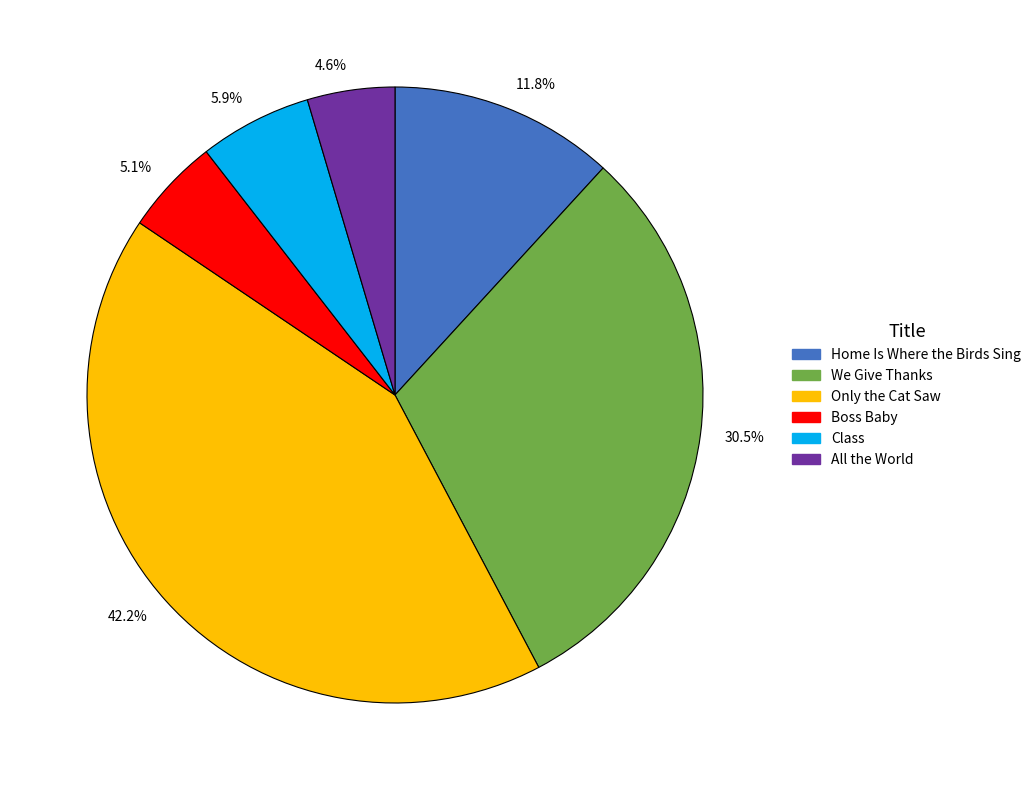

What portion of the pie excludes Home Is Where the Birds Sing?

88.2%